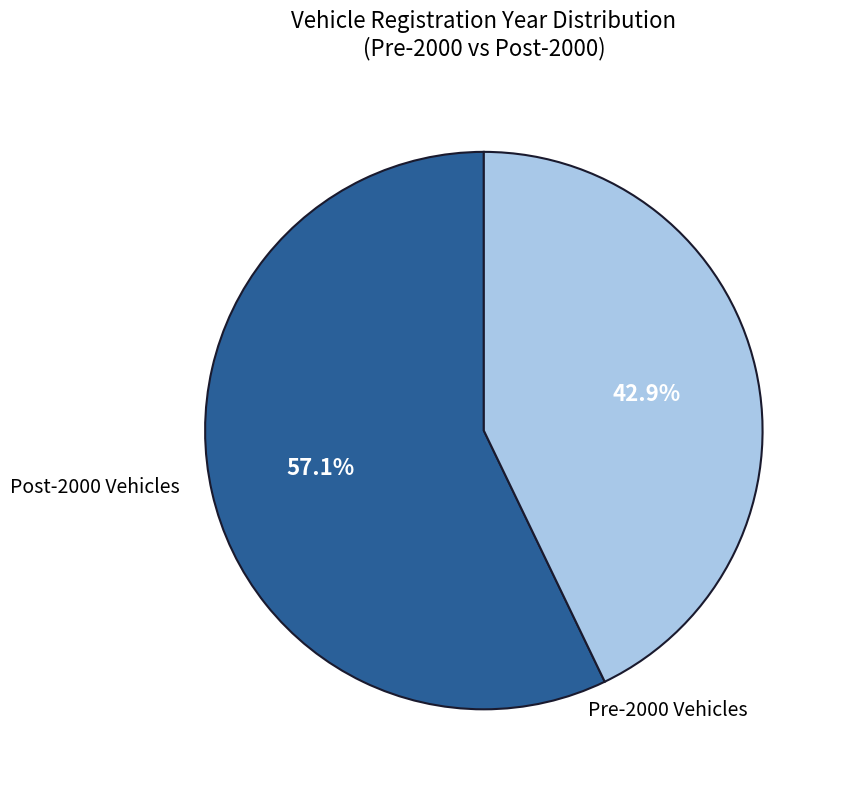

Is there a majority slice in this chart?

Yes